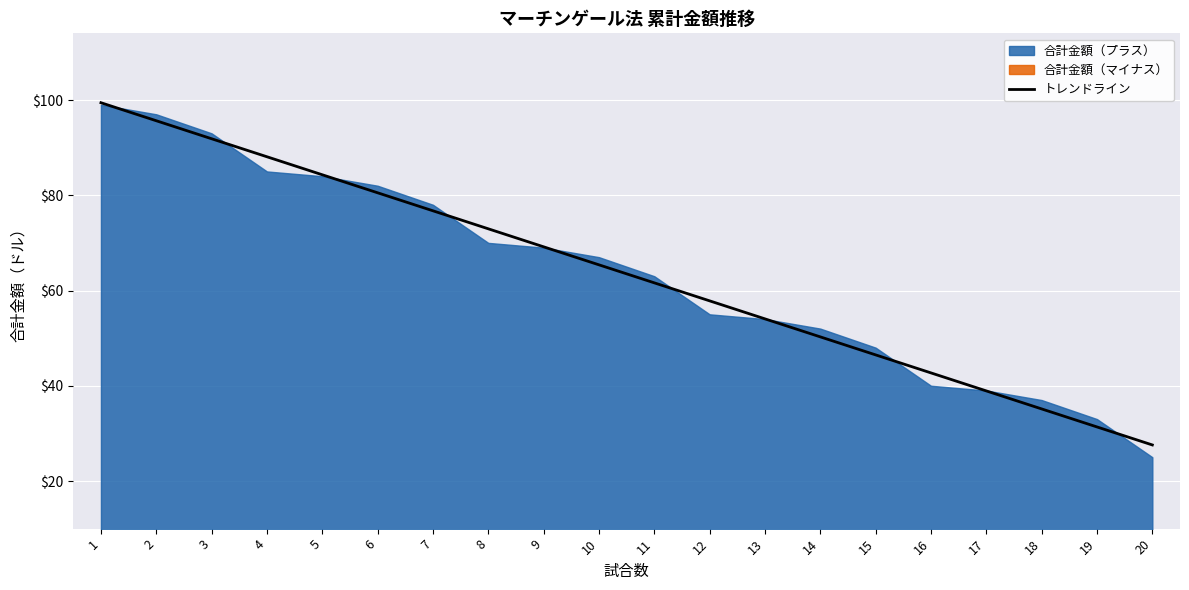

True or false: the data has more than 0 interior local peaks.

False